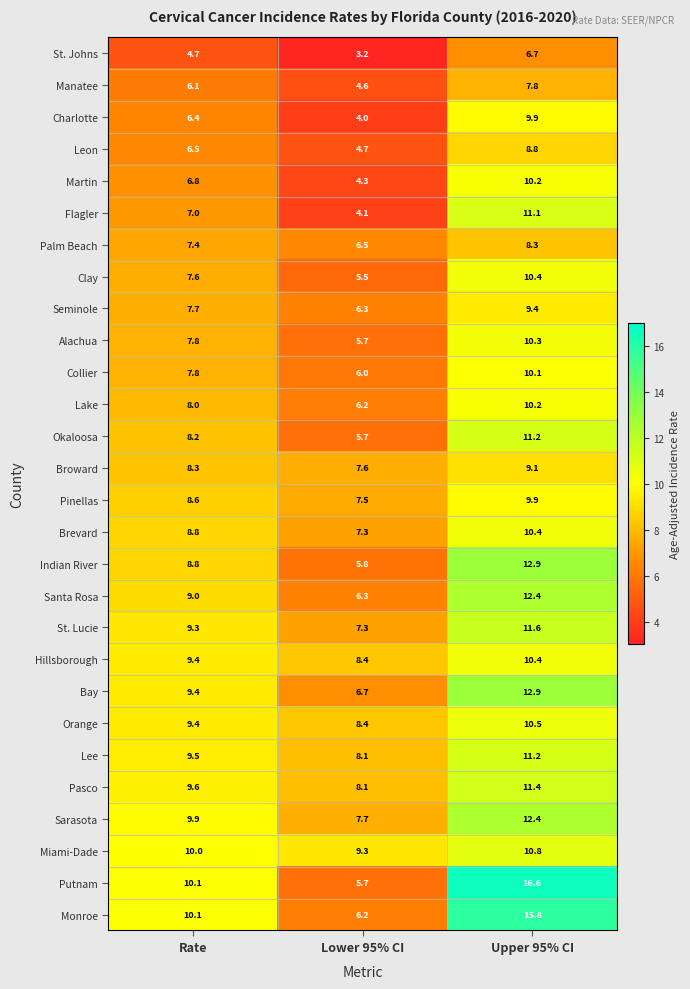

At which category is the sum across all series the highest?

Upper 95% CI